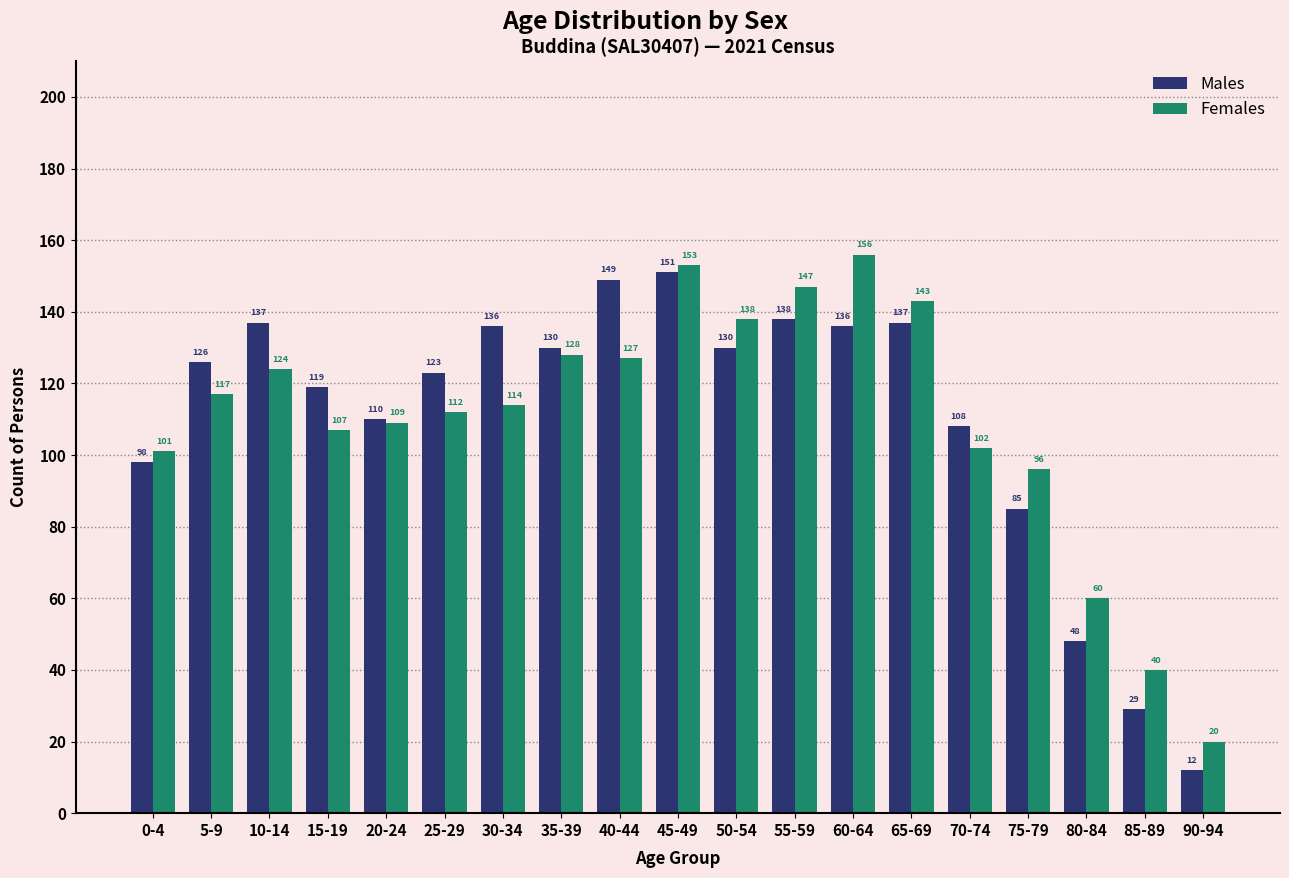

List the series in order of their overall mean, lowest first.

Females, Males